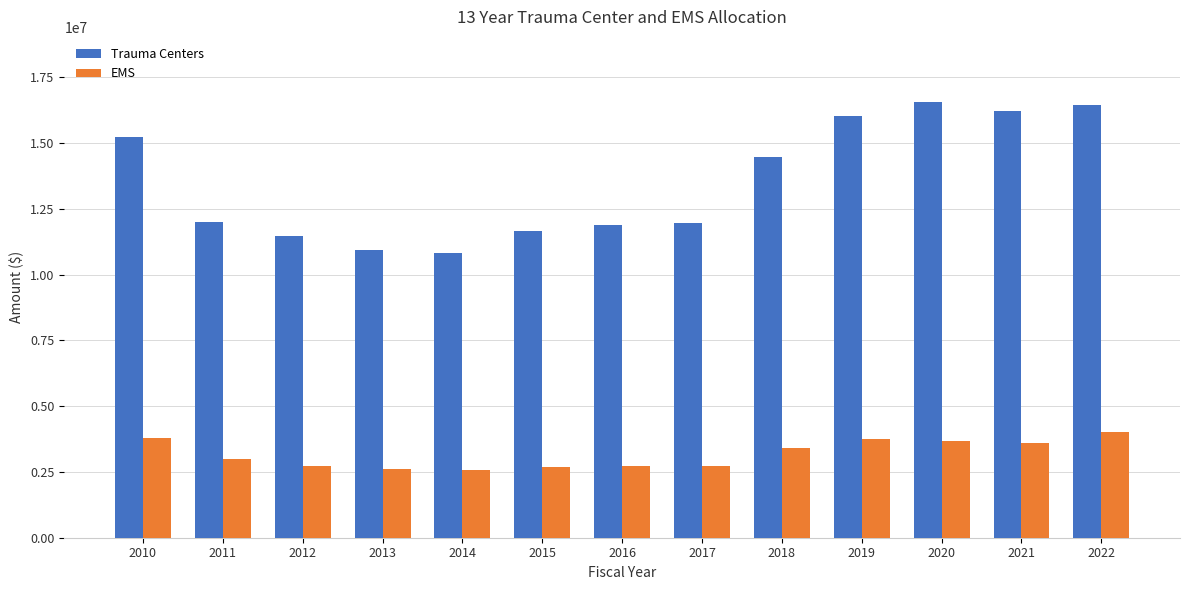

True or false: EMS has a value of 6183670 at 2019.

False